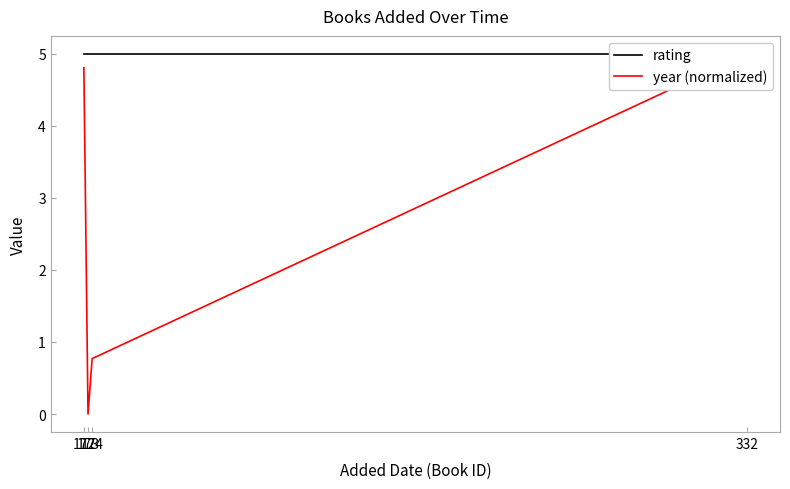

The rating series shows 8.9 at 172. True or false?

False